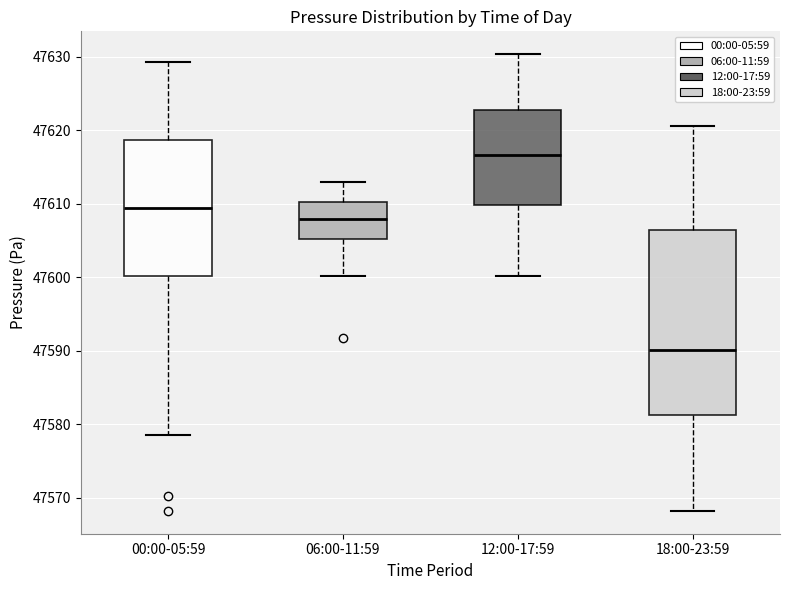

Comparing the boxes themselves (not the whiskers), which one is the tallest?

18:00-23:59